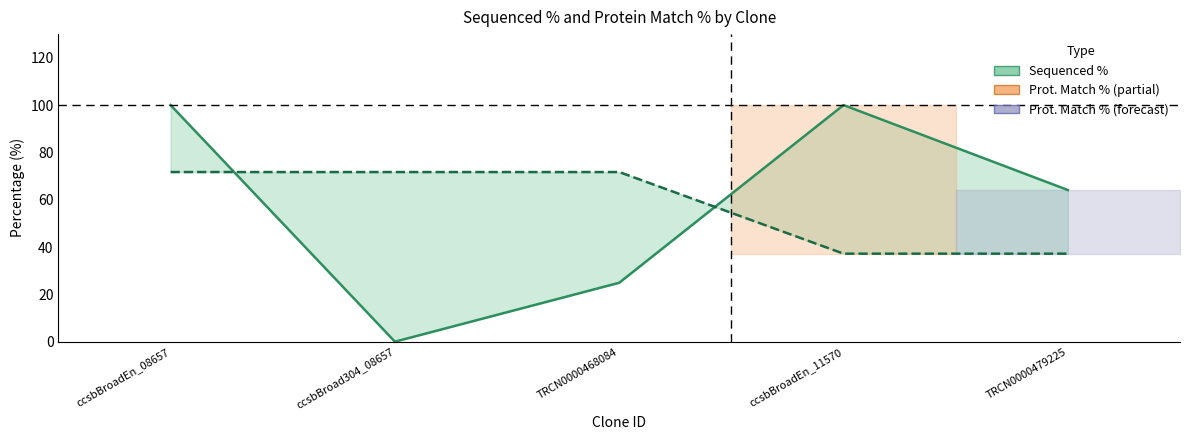

What is the label of the 1st point from the left?

ccsbBroadEn_08657